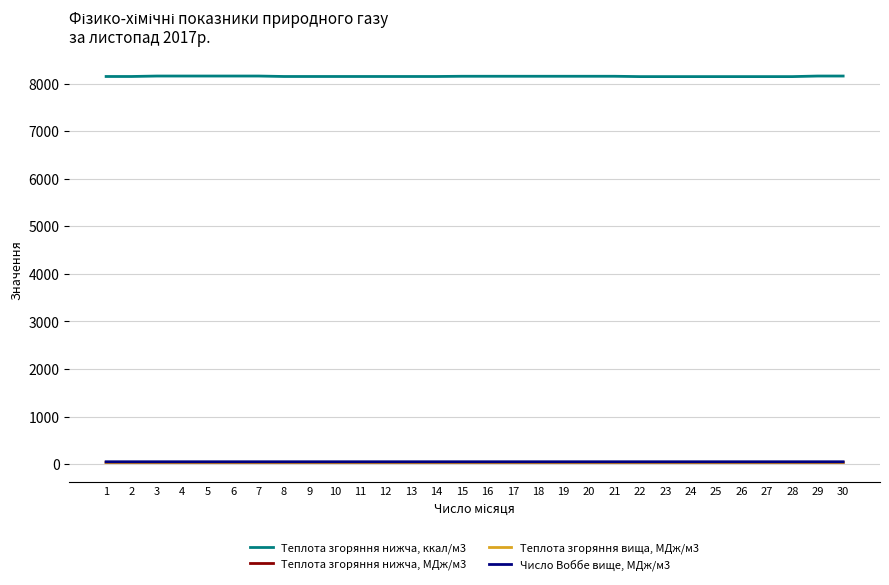

True or false: Теплота згоряння вища, МДж/м3 and Теплота згоряння нижча, МДж/м3 cross at least once.

False